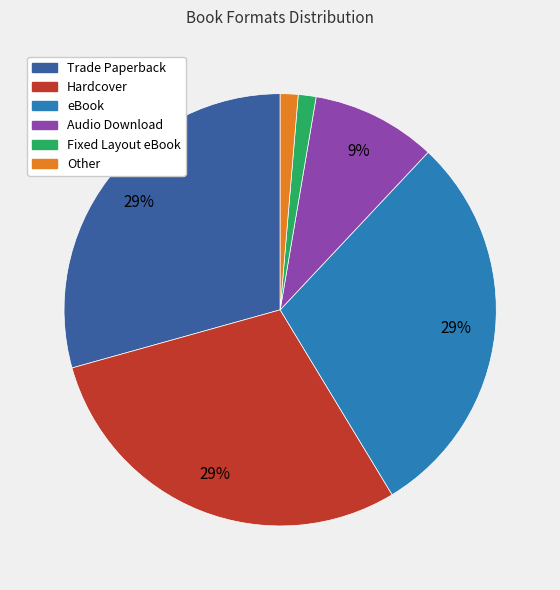

Is the sum of Other and Audio Download greater than half?

No